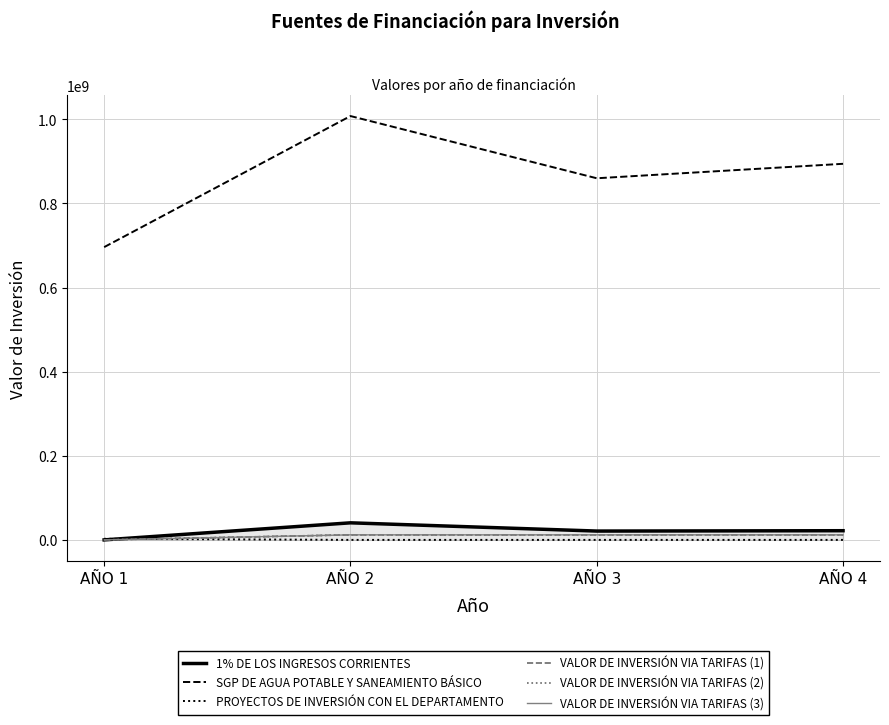

What is the maximum value for VALOR DE INVERSIÓN VIA TARIFAS (3)?

12000000